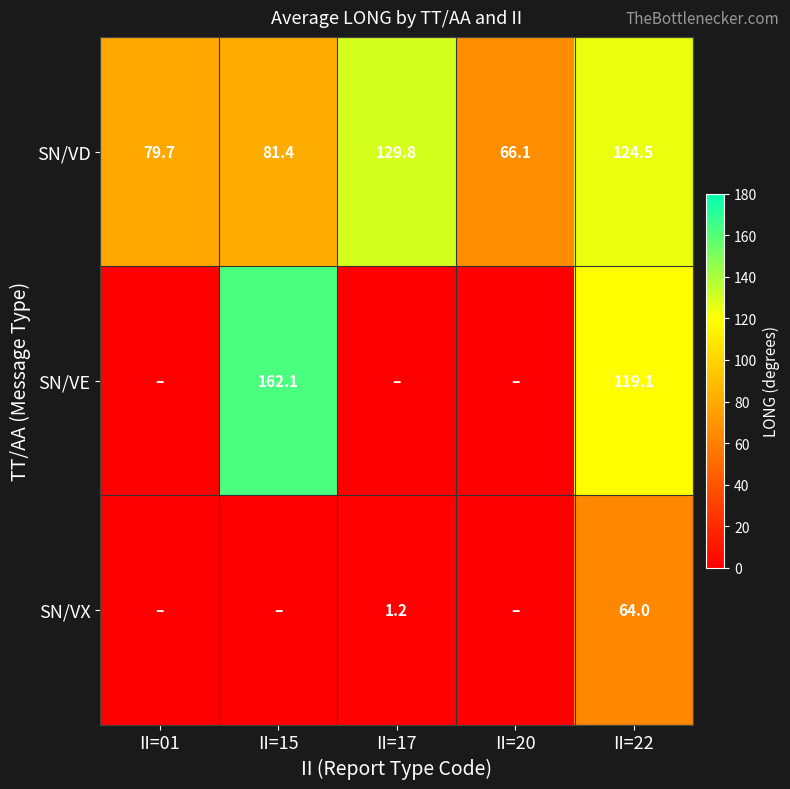

Which category has the highest value in the SN/VD series?

II=17